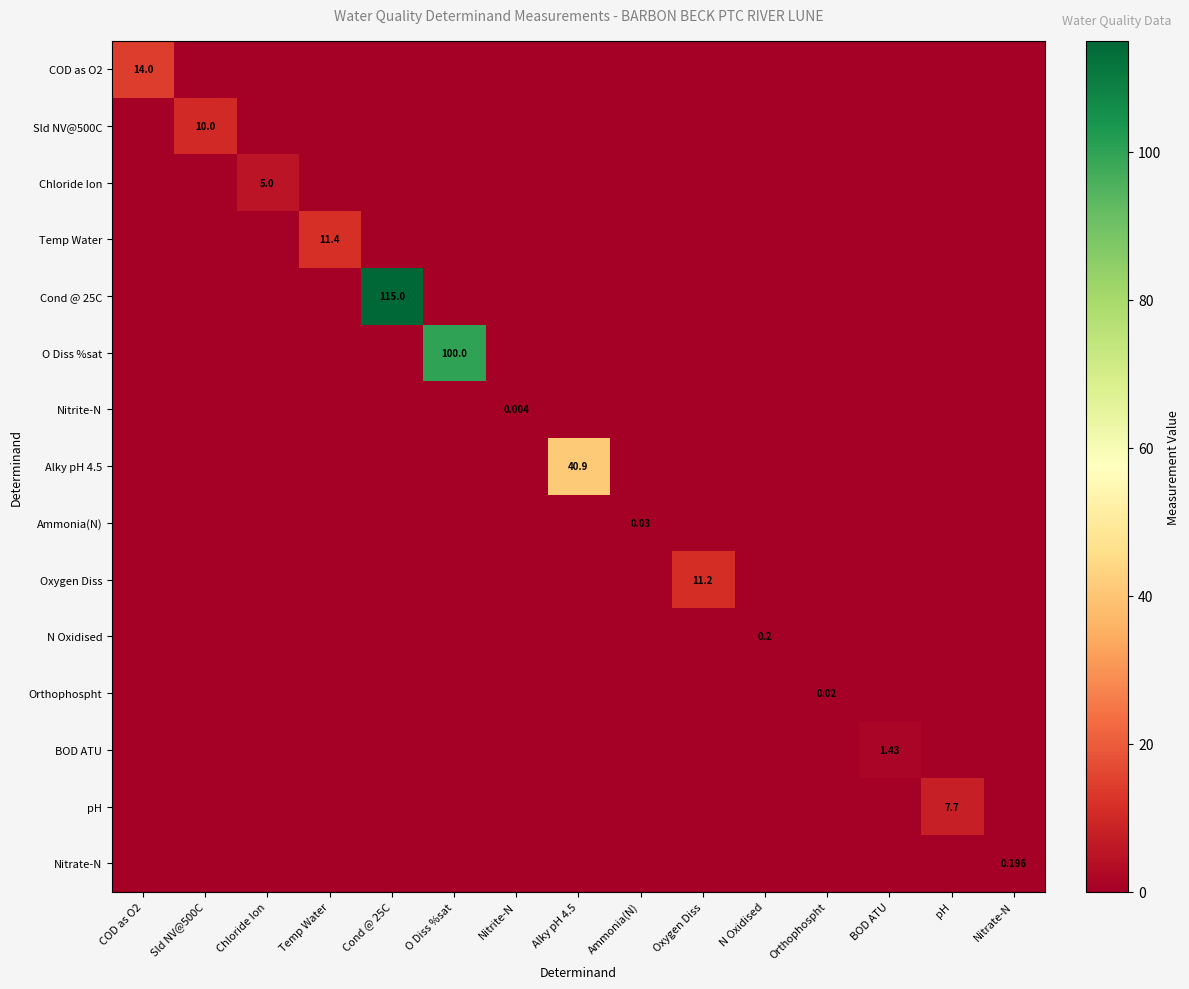

Which label corresponds to the largest value in the chart?

Cond @ 25C